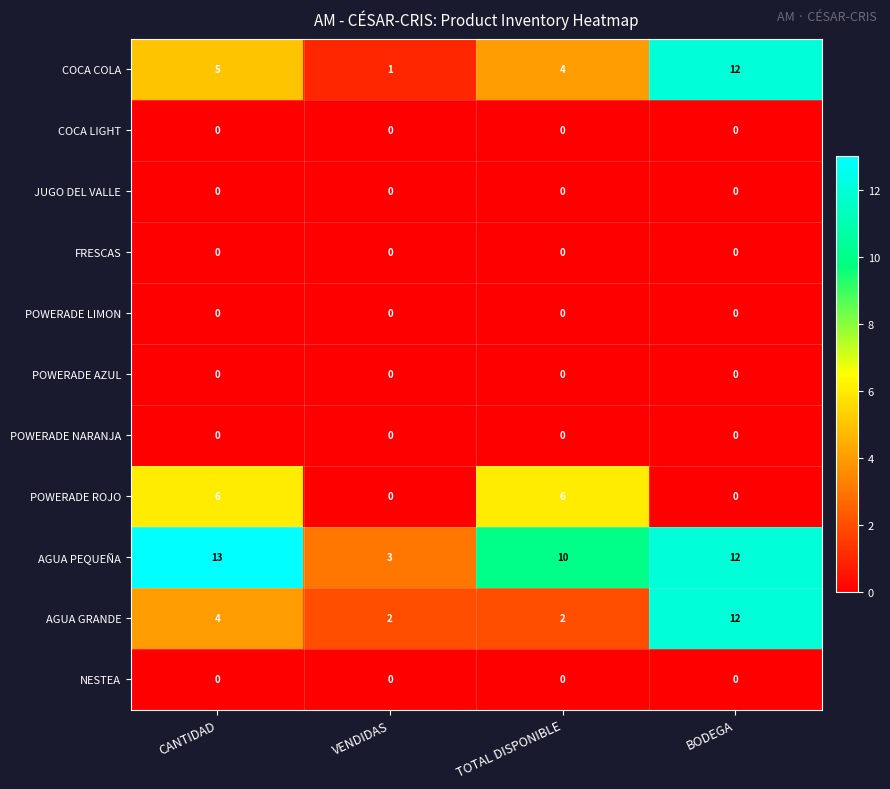

How many AGUA GRANDE values are between 2 and 12?

4